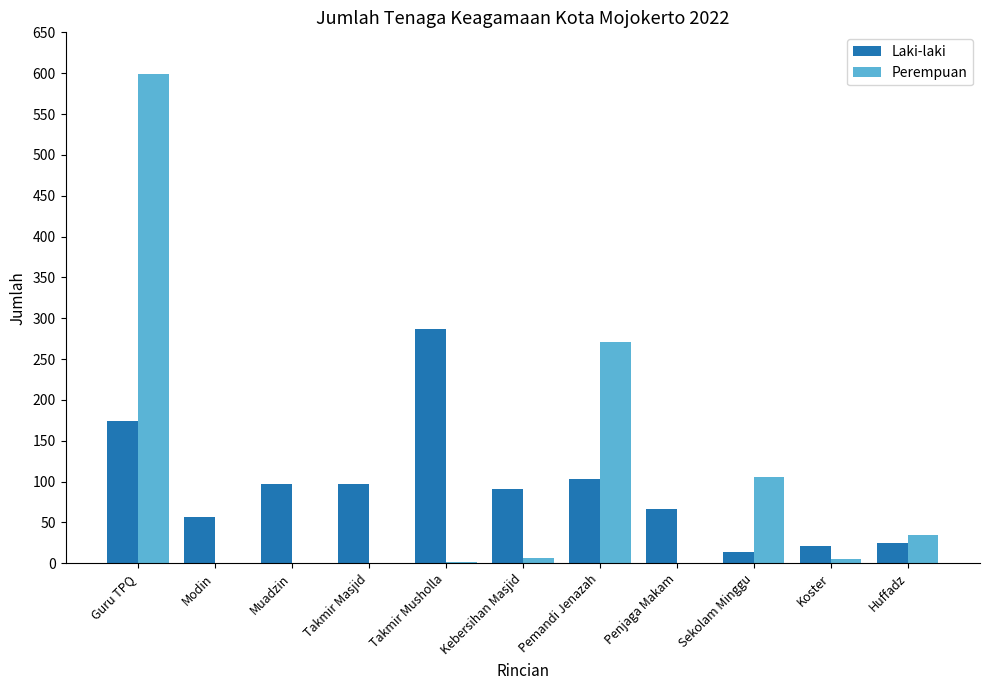

Where is Laki-laki nearest to the value 150?

Guru TPQ